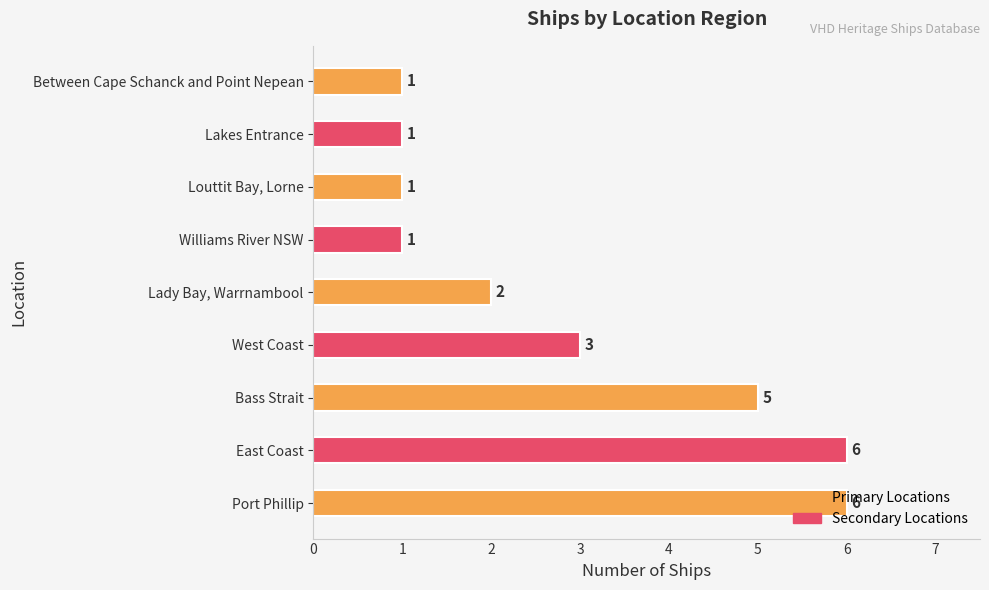

Is it true that the value at West Coast is 3?

True